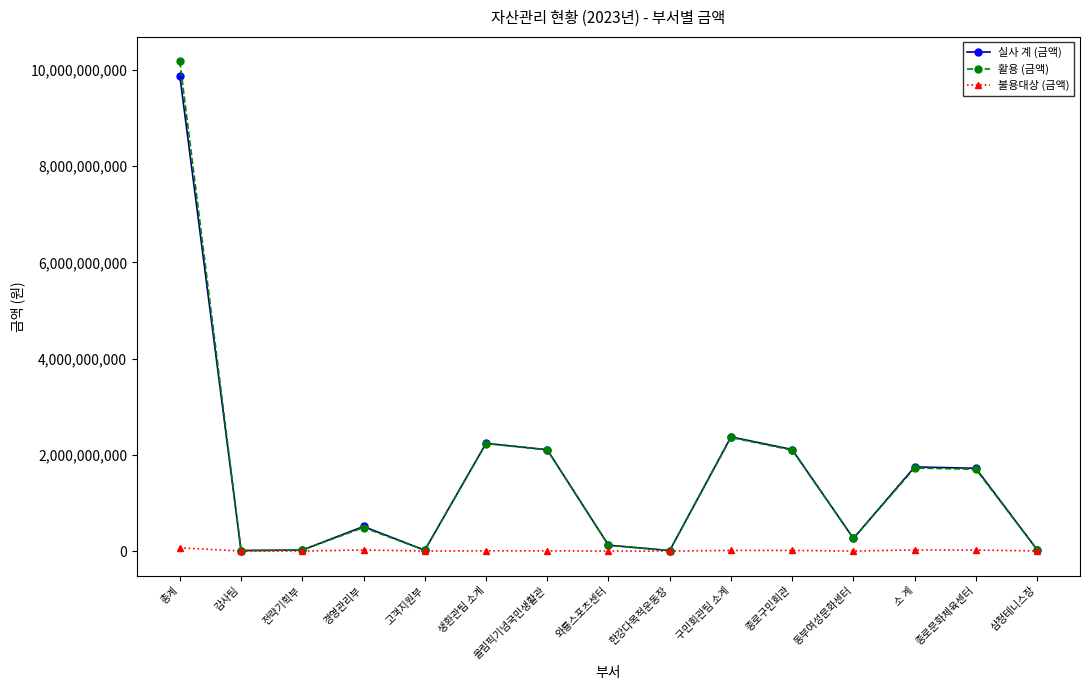

How many interior local peaks does the 활용 (금액) series have?

4